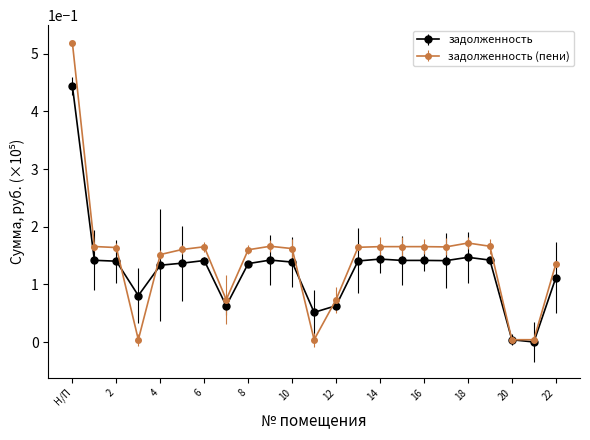

True or false: задолженность has more than 1 points higher than both neighbors.

True